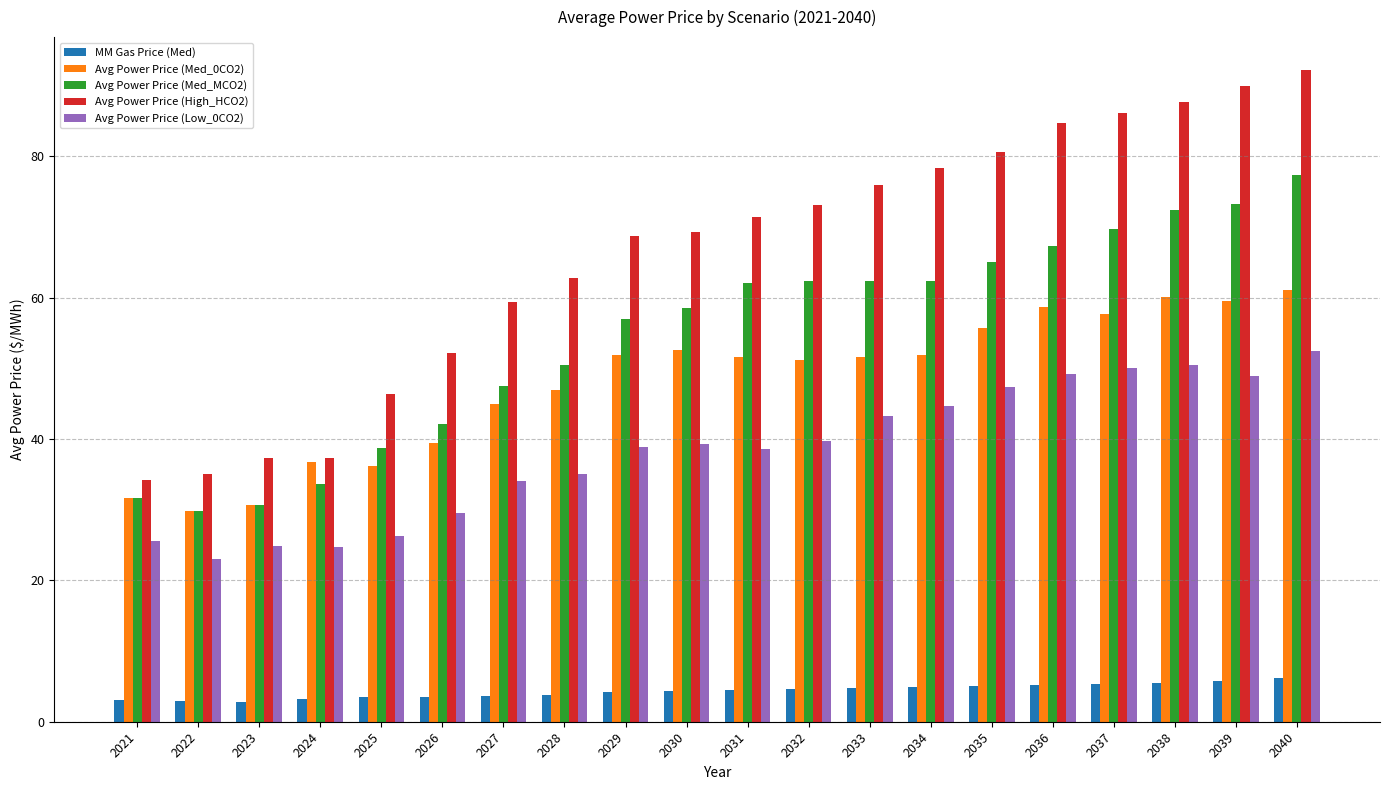

What is the total value across all series at 2028?

199.1